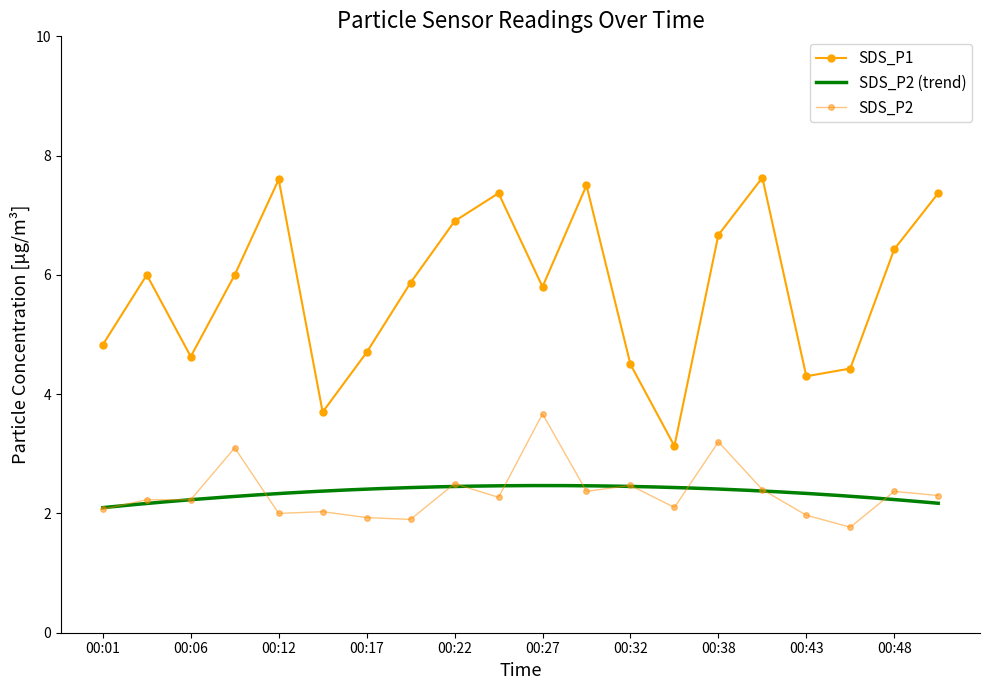

Where is the first local maximum for SDS_P2?

00:09